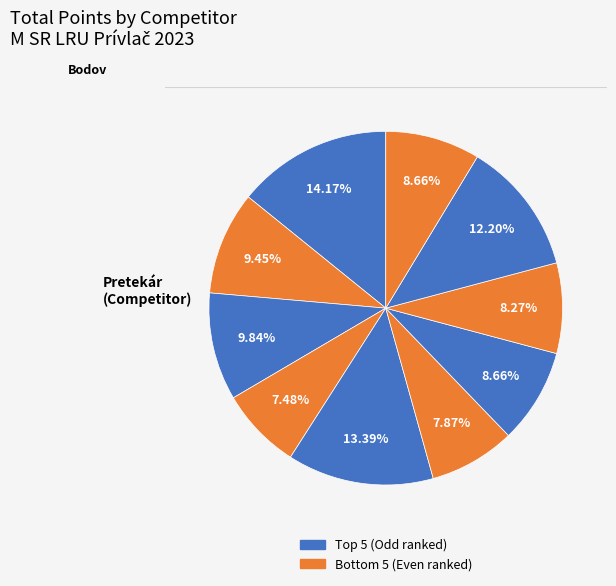

Count the number of slices in the pie.

10